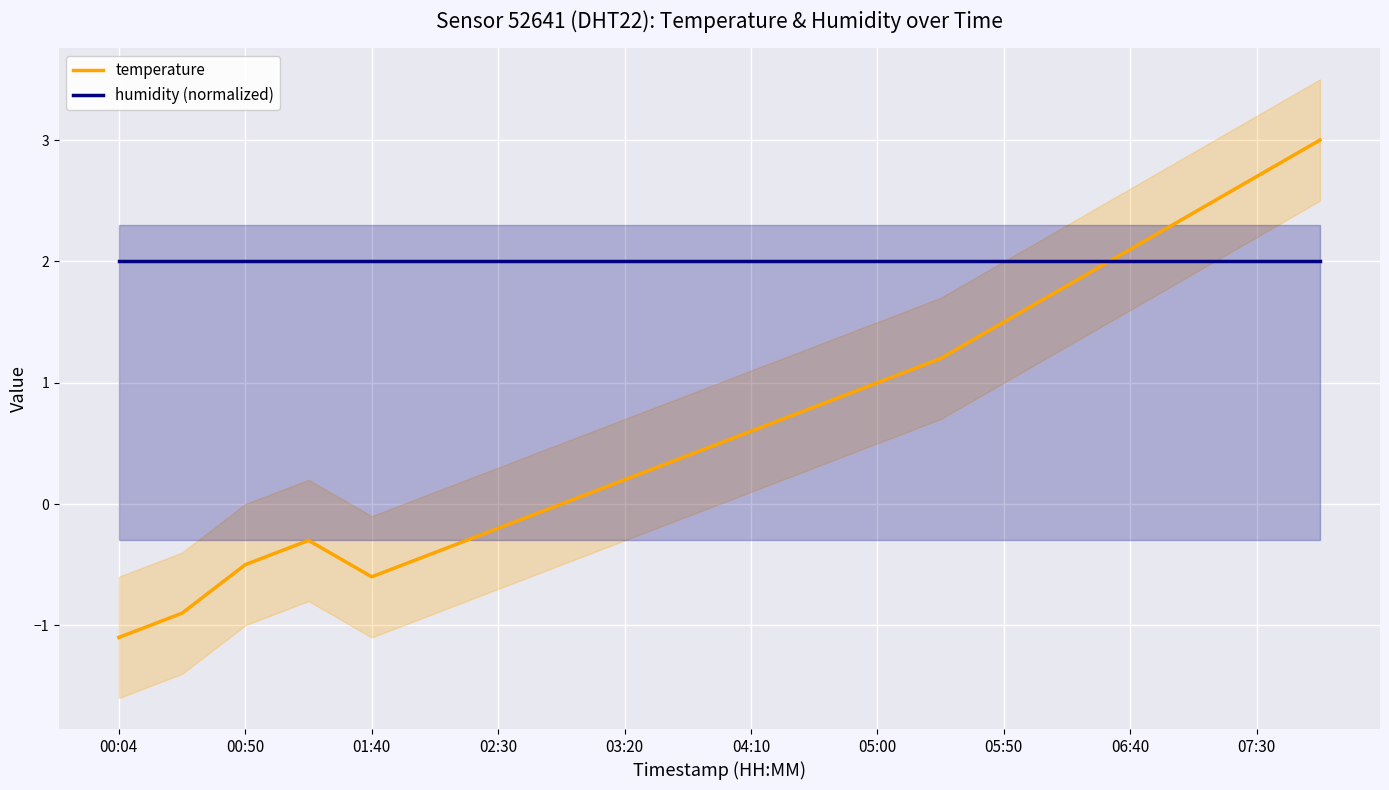

Where is humidity (normalized) nearest to the value 2?

00:04